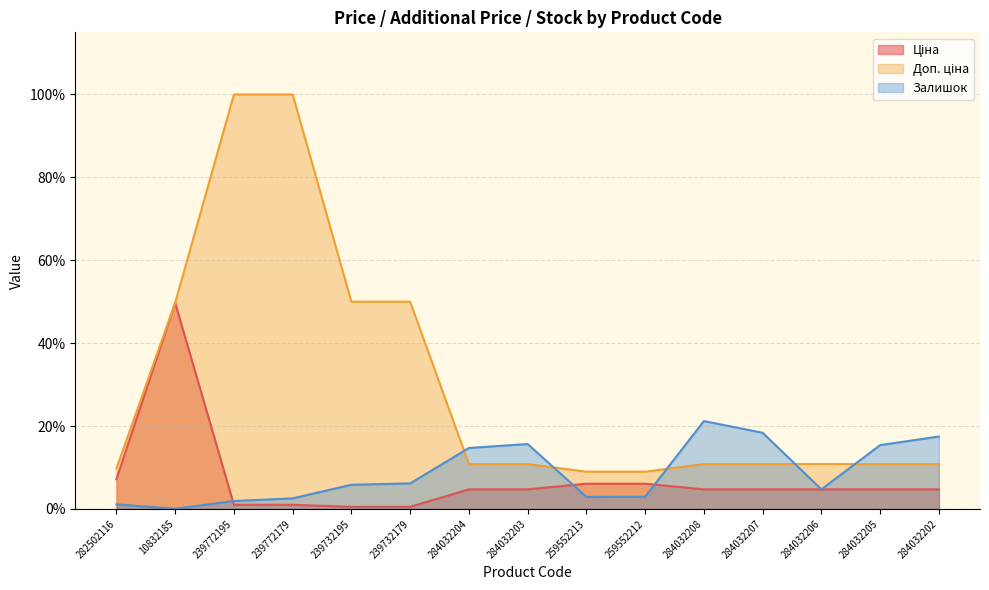

What is the label of the 11th point from the right?

239732195